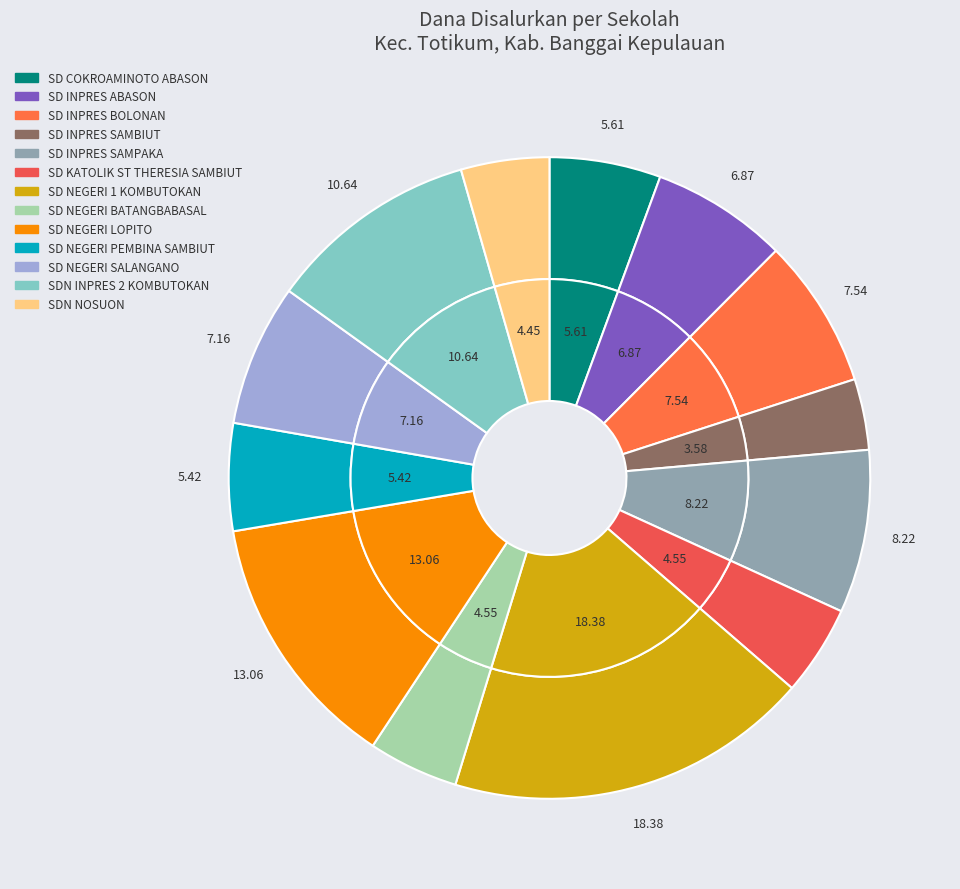

Approximately how many times larger is the value at SD KATOLIK ST THERESIA SAMBIUT compared to SD INPRES SAMBIUT?

1.3